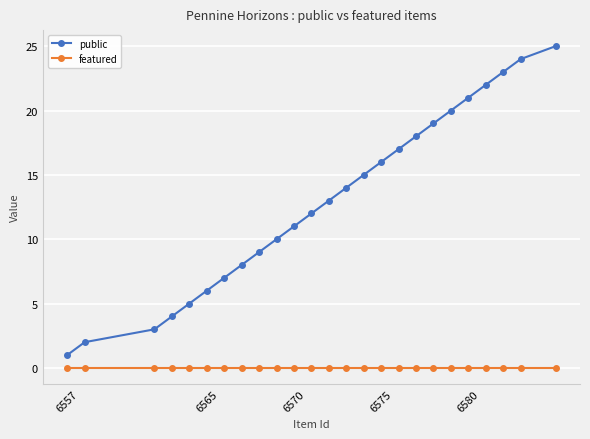

What is the maximum value for public?

25